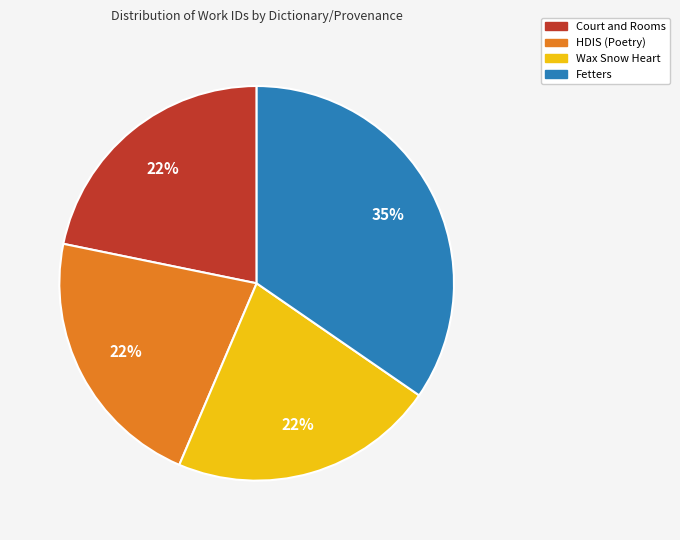

Approximately how many times larger is the value at Fetters compared to HDIS (Poetry)?

1.6